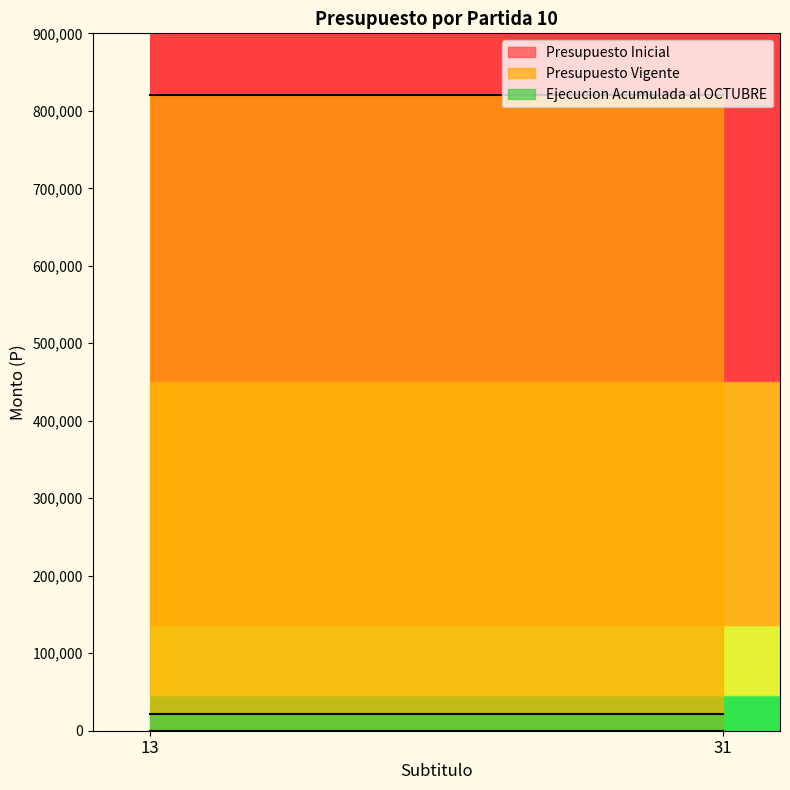

Reading right to left, transcribe all the data shown in this chart.

Presupuesto Inicial: 0	0
Presupuesto Vigente: 820004	820004
Ejecucion Acumulada al OCTUBRE: 21000	21000